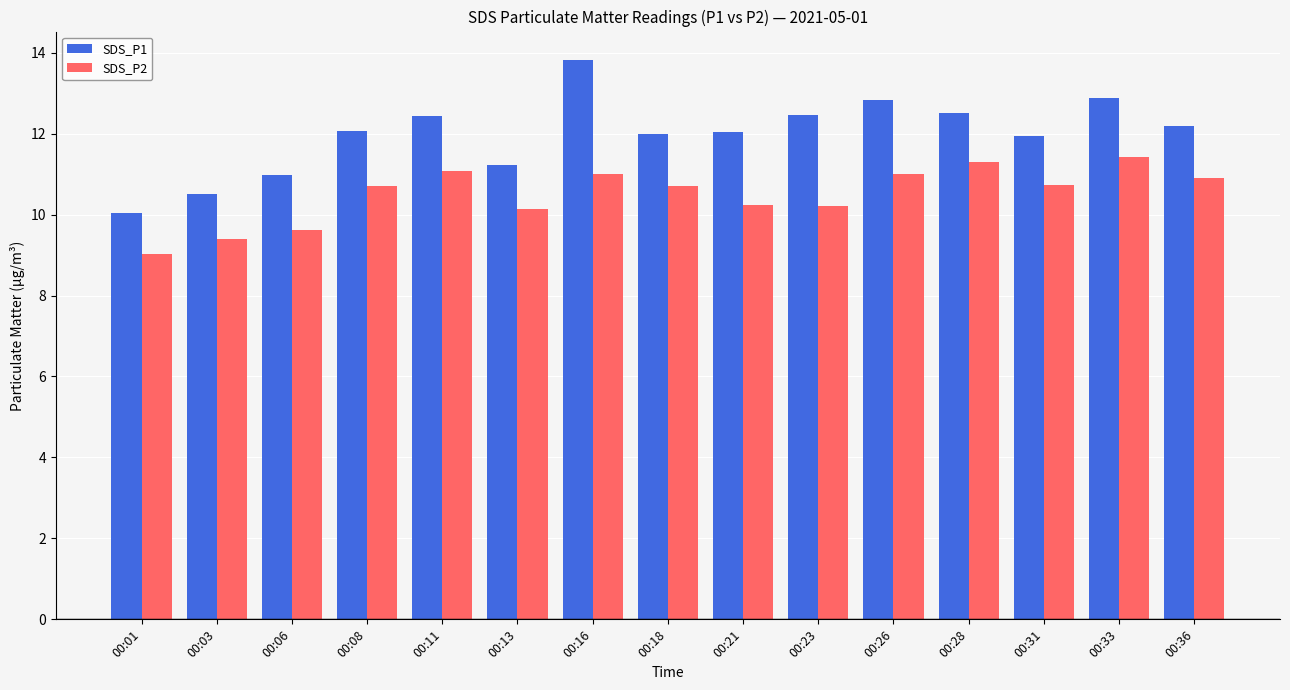

How many data points in SDS_P2 are above 10?

12